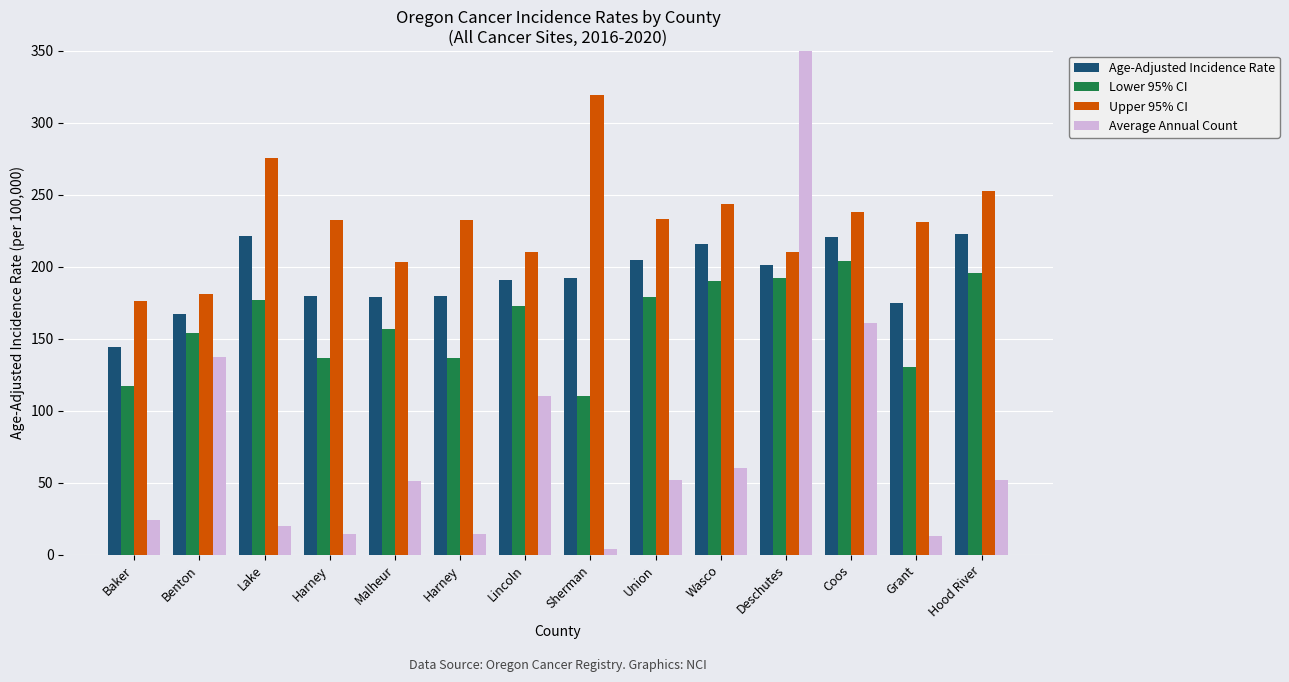

What are all the series names shown in the legend?

Age-Adjusted Incidence Rate, Lower 95% CI, Upper 95% CI, Average Annual Count